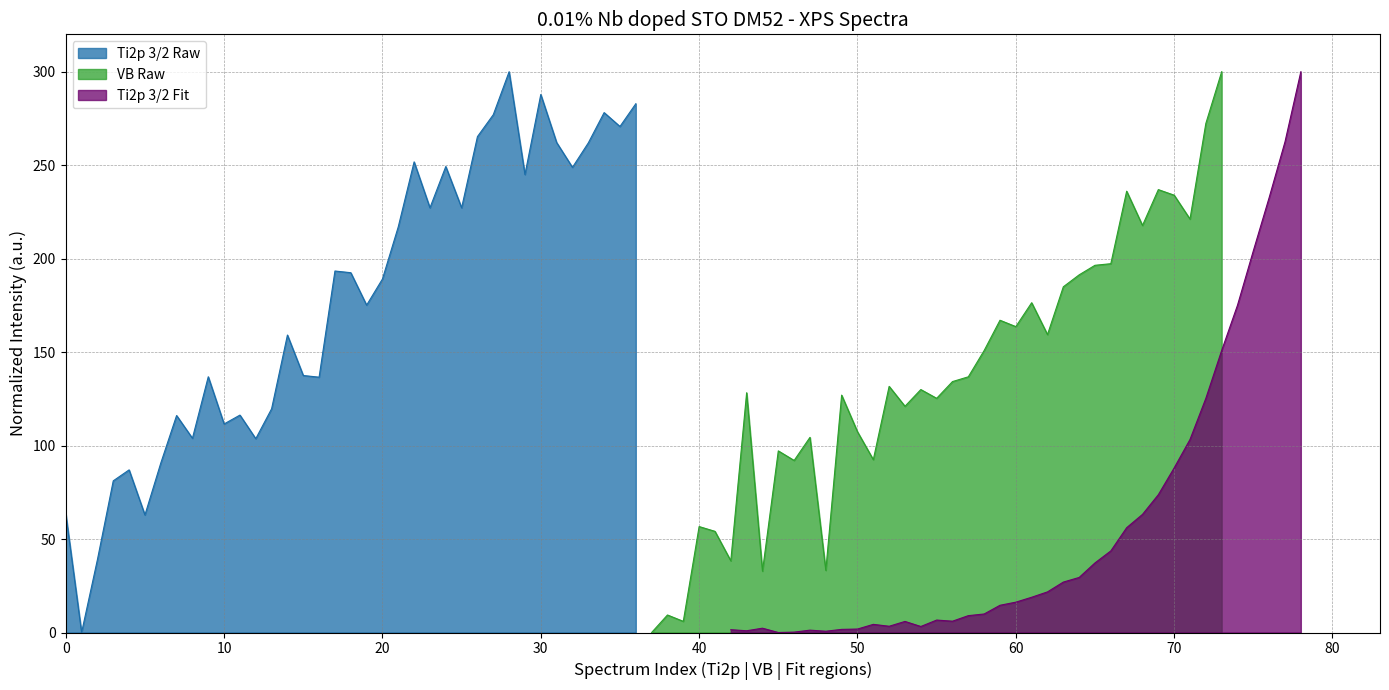

True or false: vb_raw and ti2p_raw intersect in this chart.

True